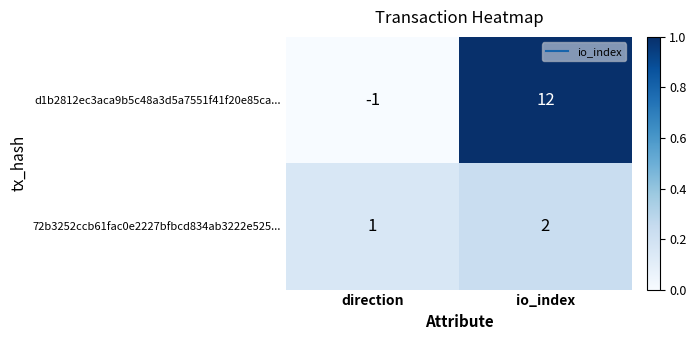

Reading left to right, extract all data points from this chart.

d1b2812ec3aca9b5c48a3d5a7551f41f20e85ca...: direction=-1	io_index=12
72b3252ccb61fac0e2227bfbcd834ab3222e525...: direction=1	io_index=2